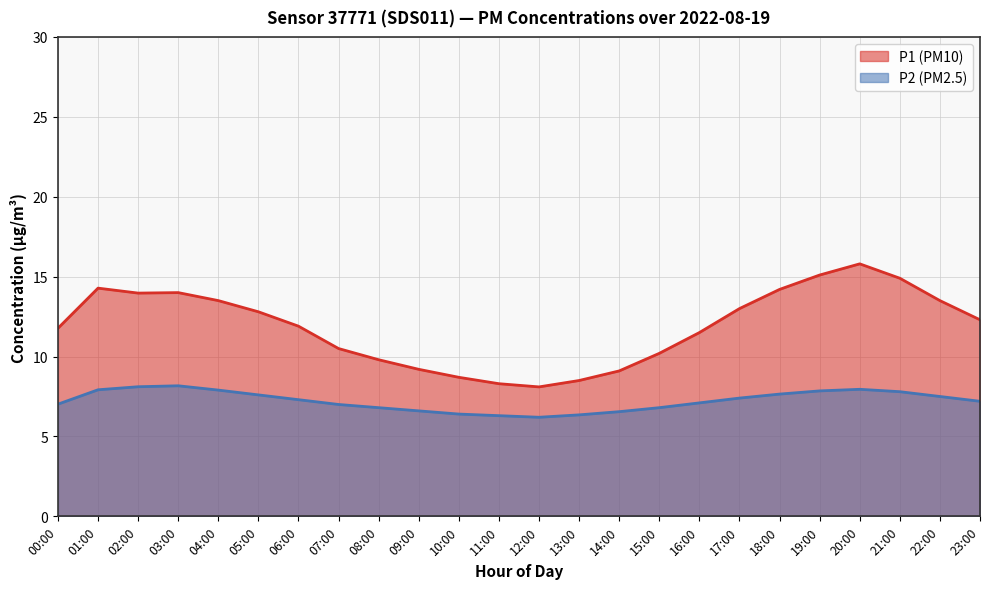

Rank the series by their average value, from highest to lowest.

P1, P2